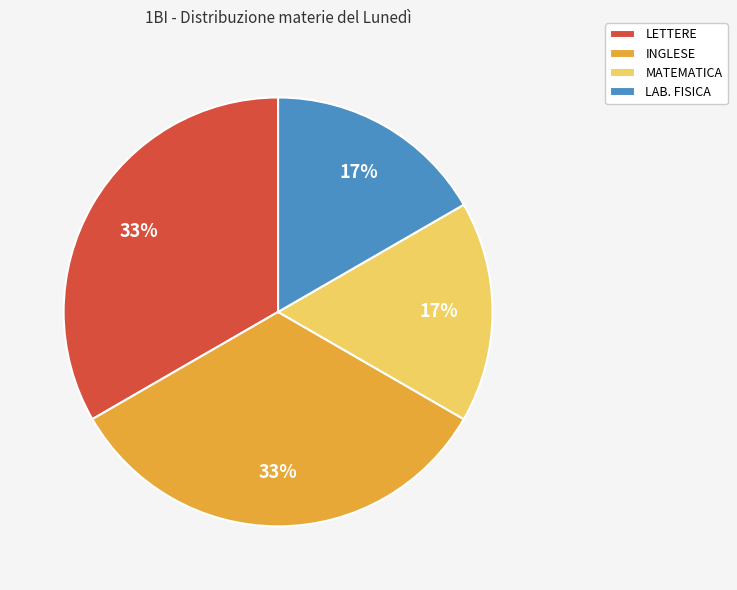

Between LETTERE and MATEMATICA, which is larger?

LETTERE